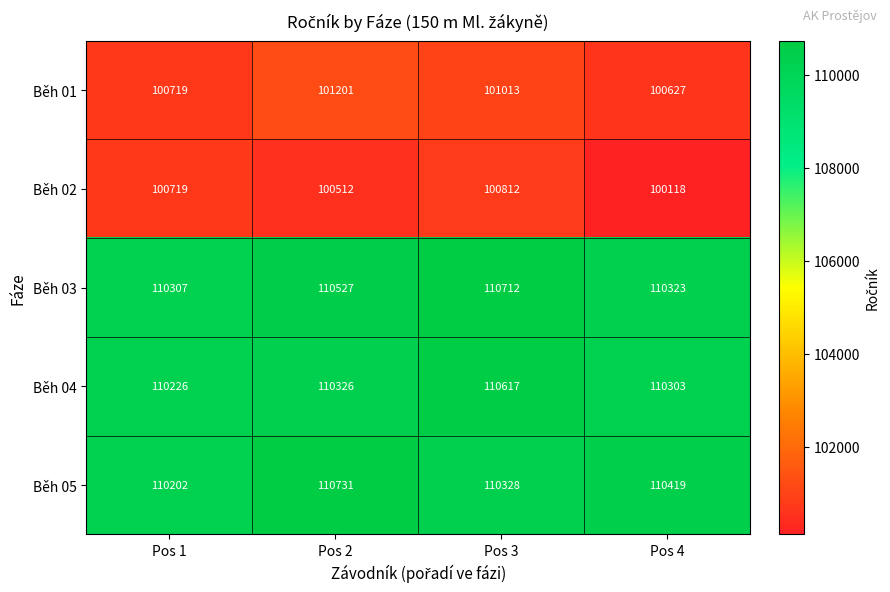

Which category has the lowest value across all series?

Pos 4